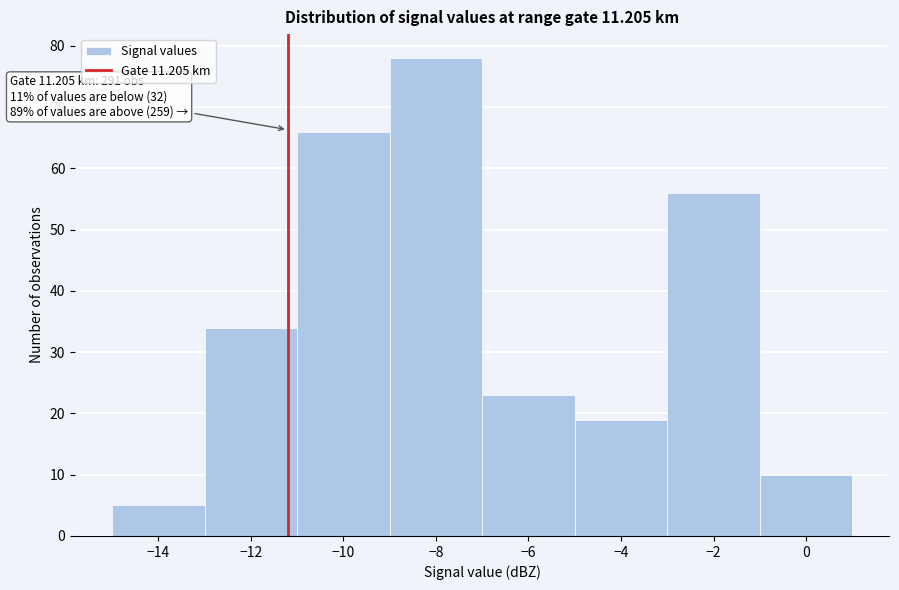

Which range on the x-axis has the tallest bar?

-9 to -7